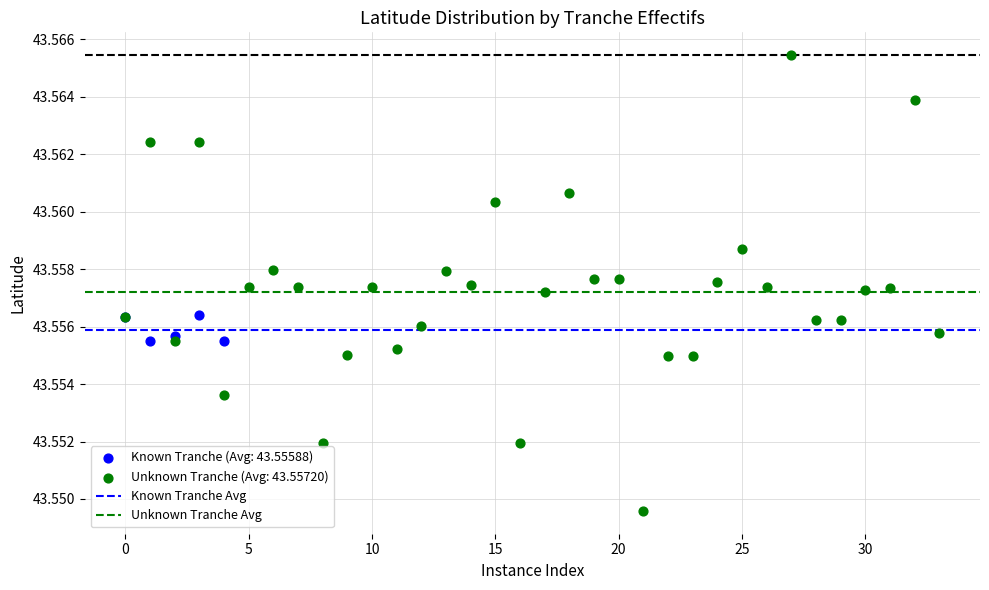

Which series contains the lowest Y value?

Unknown Tranche (Avg: 43.55720)